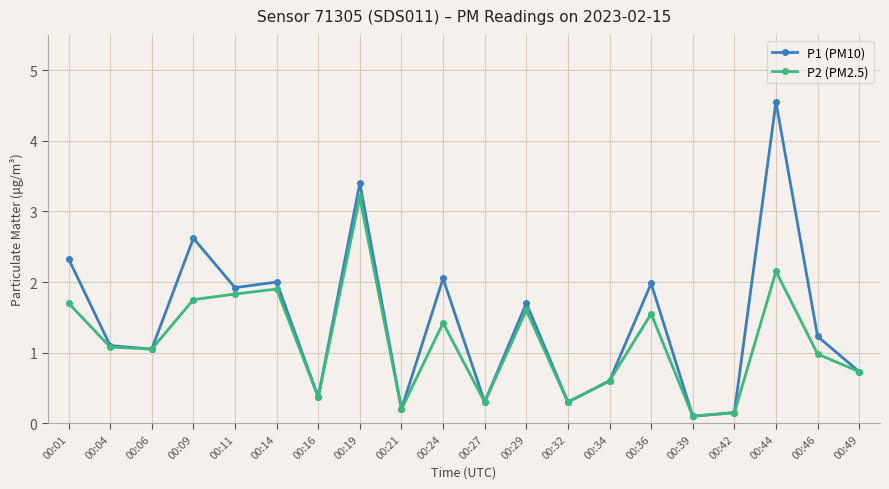

Is this an area chart (filled region under the line)?

No